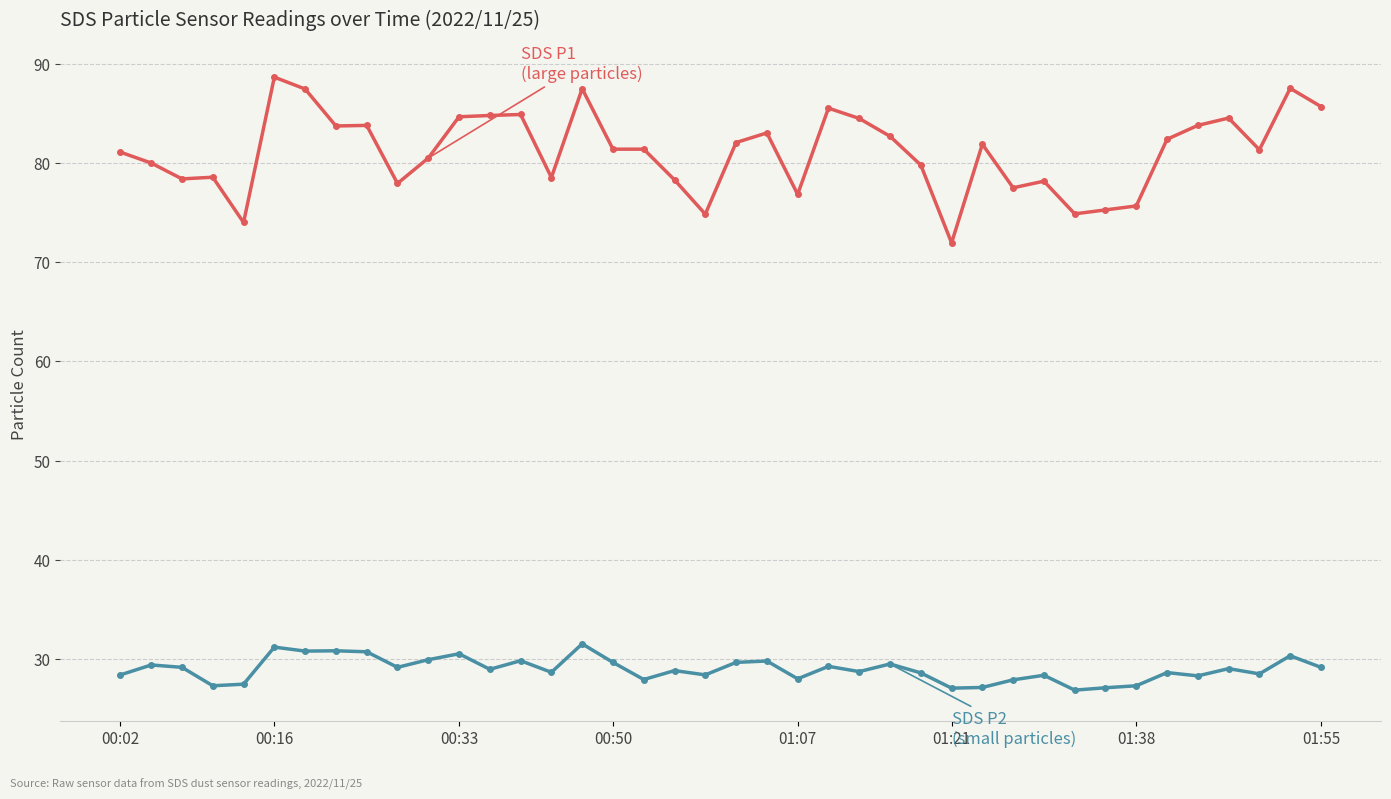

What is the smallest value displayed?

26.8